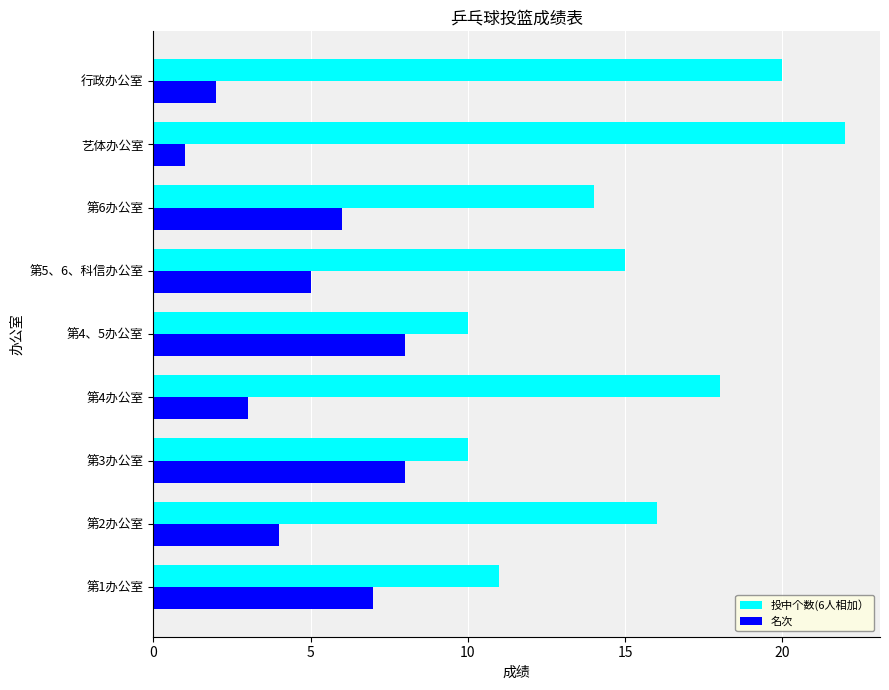

Which series changed the most between 第4办公室 and 第4、5办公室?

投中个数(6人相加）